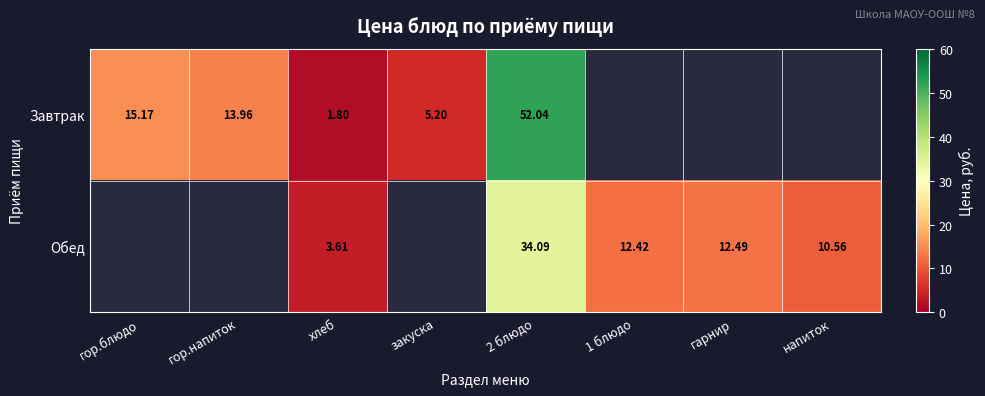

What is the total value across all series at гарнир?

12.5